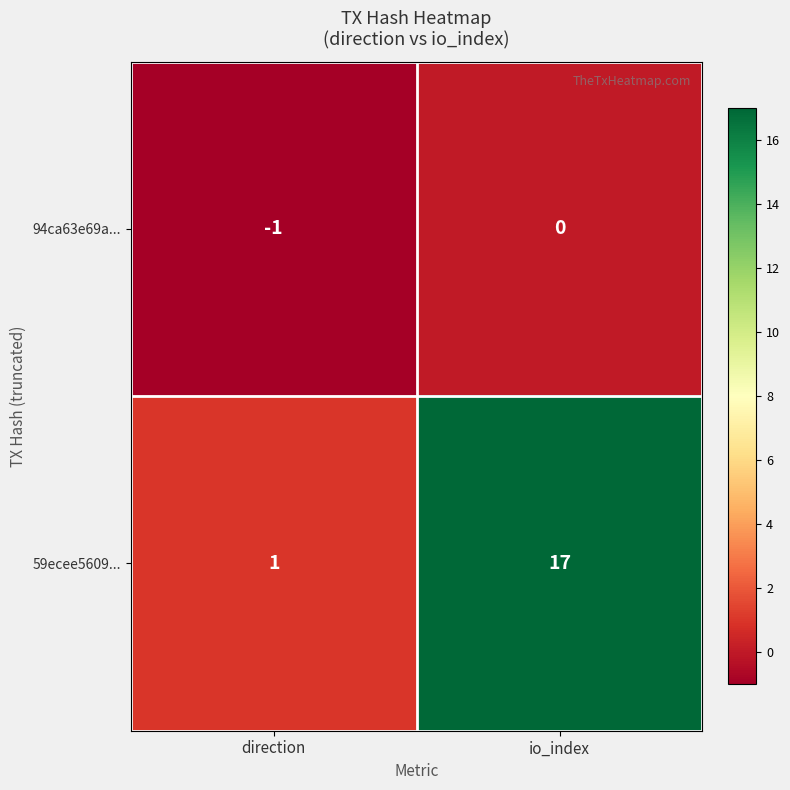

Where is 59ecee5609... nearest to the value 9?

direction